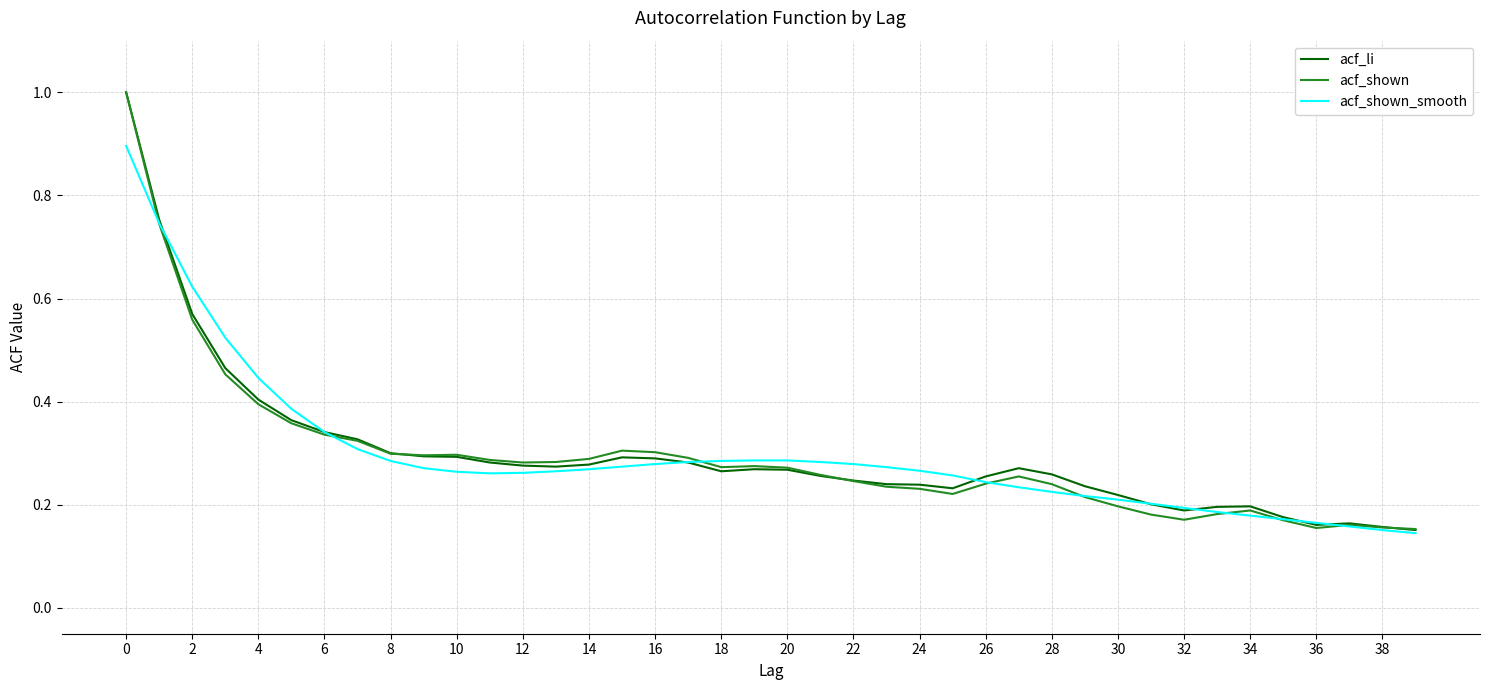

What is the maximum value shown in the chart?

1.0